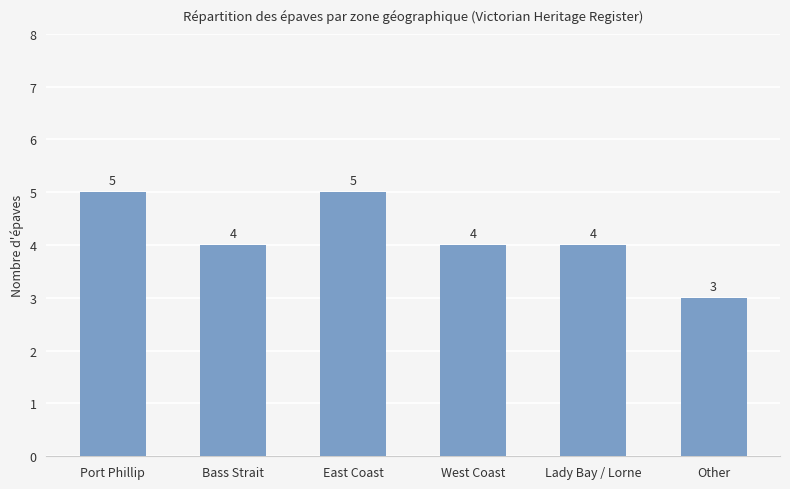

Reading left to right, what are all the values shown in this chart?

5	4	5	4	4	3